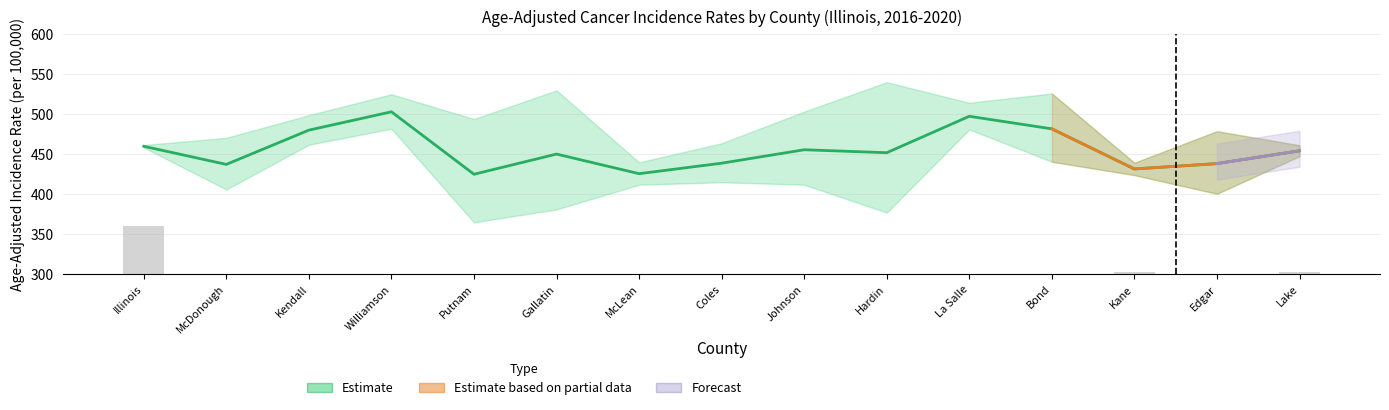

Reading left to right, extract all data points from this chart.

Age-Adjusted Rate: Illinois=459.7	McDonough=437.1	Kendall=479.9	Williamson=502.8	Putnam=424.8	Gallatin=450.0	McLean=425.5	Coles=438.6	Johnson=455.4	Hardin=451.7	La Salle=497.2	Bond=481.5	Kane=431.4	Edgar=438.1	Lake=454.1
Average Annual Count: Illinois=60.0	McDonough=0.1	Kendall=0.5	Williamson=0.4	Putnam=0.0	Gallatin=0.0	McLean=0.6	Coles=0.2	Johnson=0.1	Hardin=0.0	La Salle=0.6	Bond=0.1	Kane=2.2	Edgar=0.1	Lake=3.1